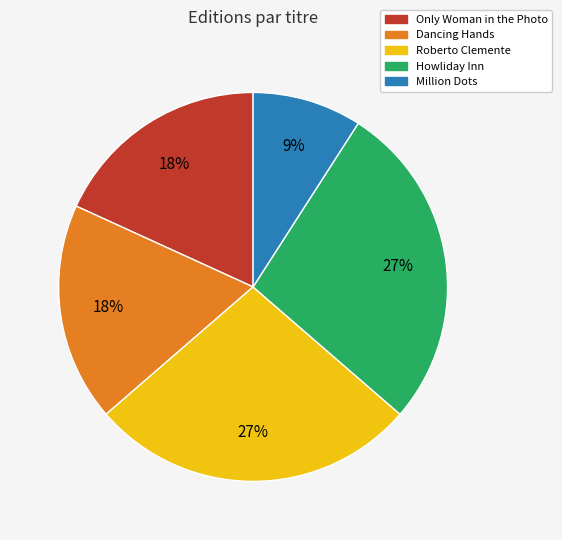

Is the sum of Dancing Hands and Only Woman in the Photo greater than half?

No